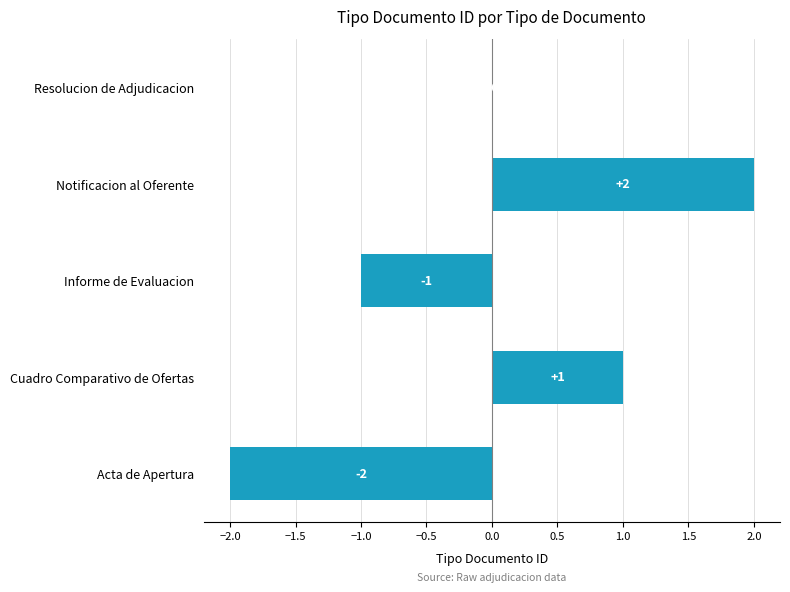

The chart shows a value of 3 at Resolucion de Adjudicacion. True or false?

False